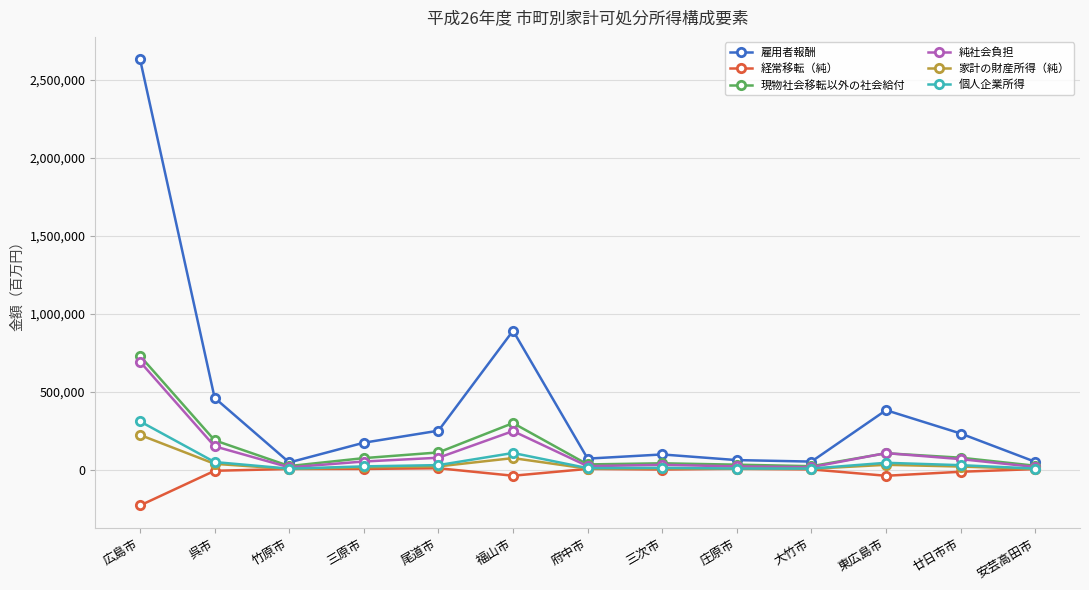

What is the maximum value shown in the chart?

2633207